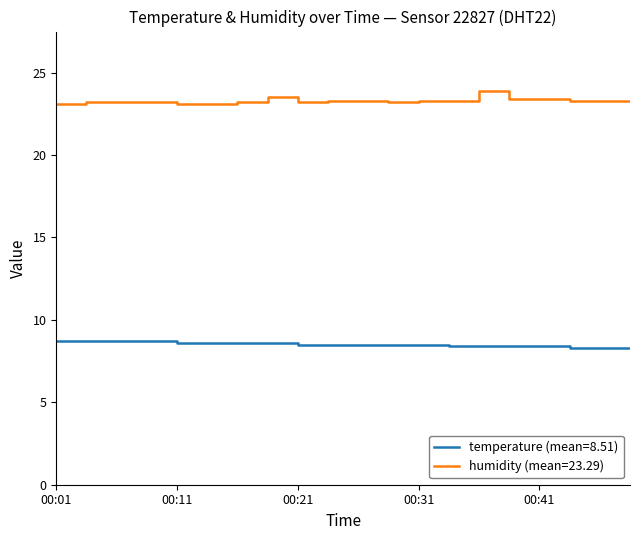

True or false: humidity (mean=23.29) and temperature (mean=8.51) intersect in this chart.

False